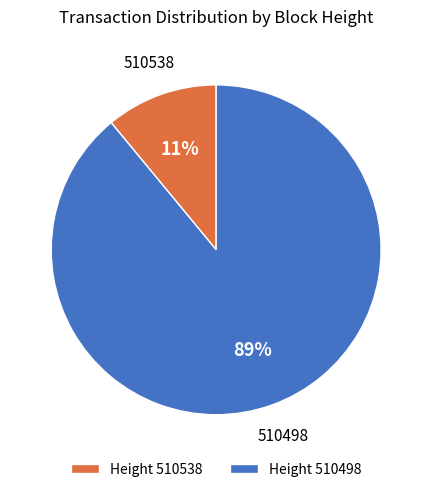

Is it true that Height 510498 is 89% of the pie?

True